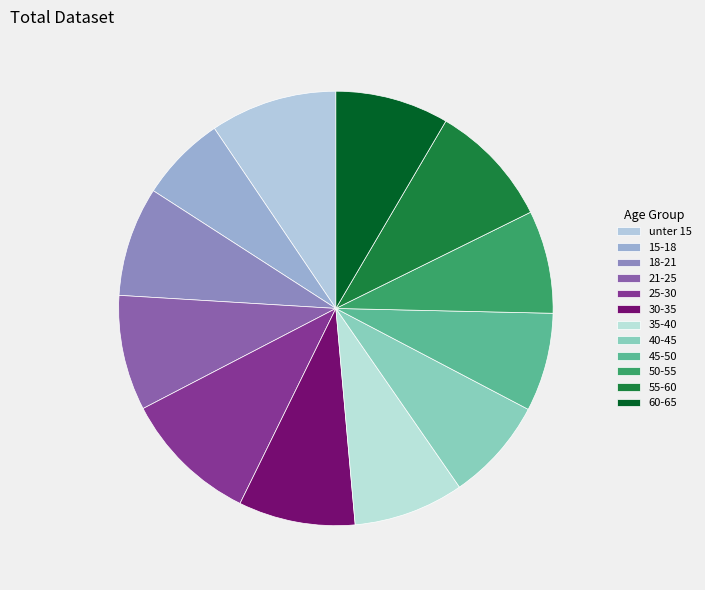

How many segments does this pie chart have?

12